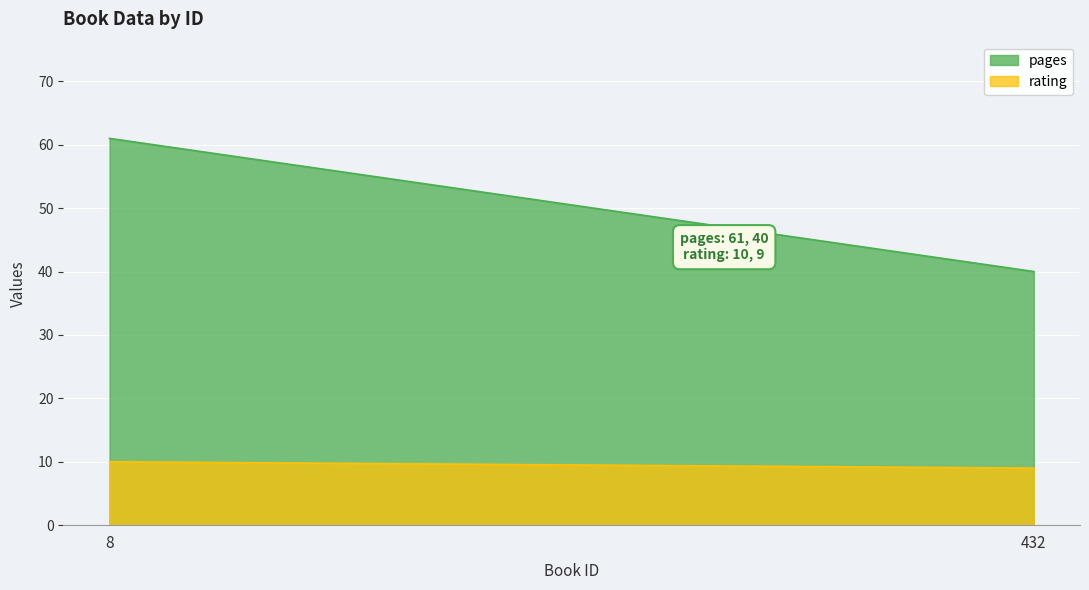

Reading right to left, list all the values displayed in this chart.

pages: 432=40	8=61
rating: 432=9	8=10